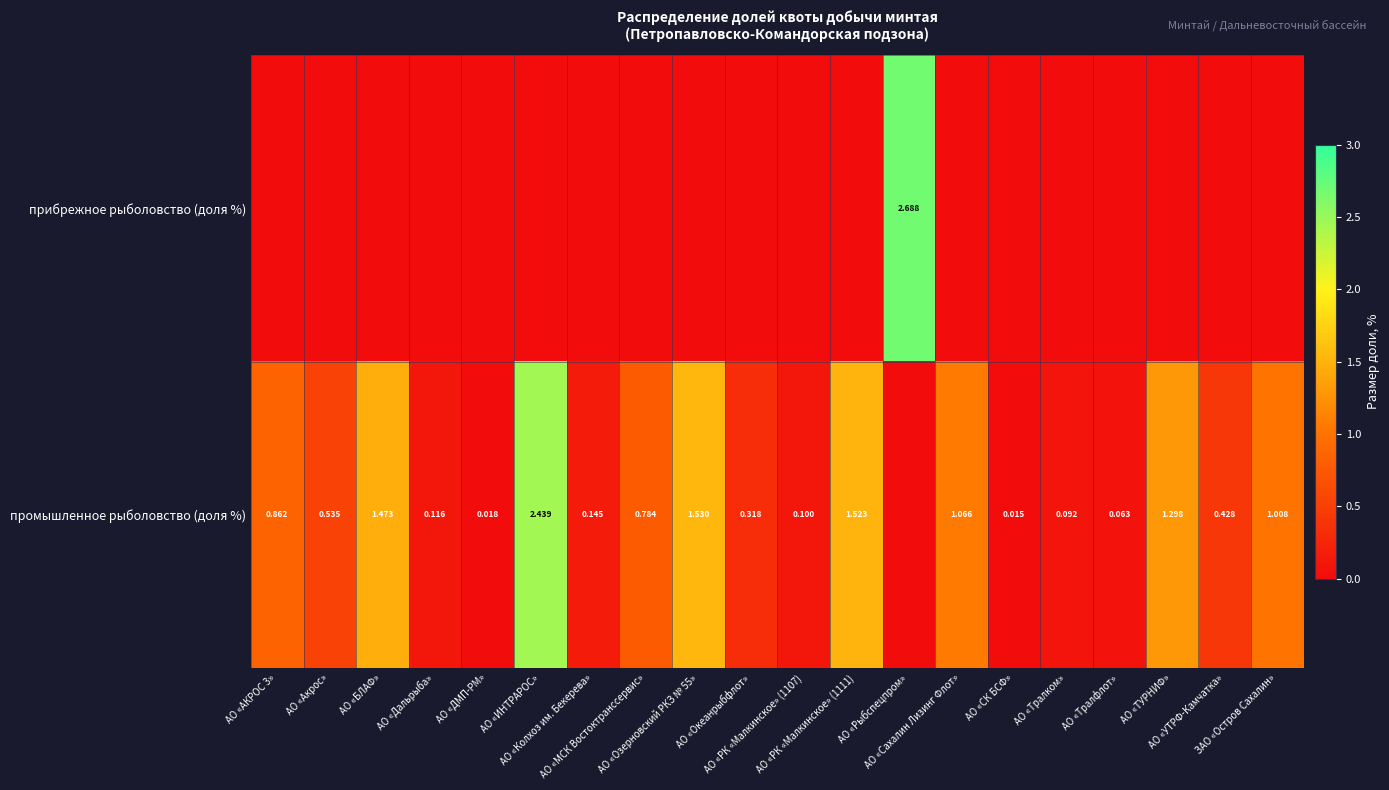

Rank the series at АО «Акрос» from lowest to highest value.

прибрежное рыболовство (доля %), промышленное рыболовство (доля %)